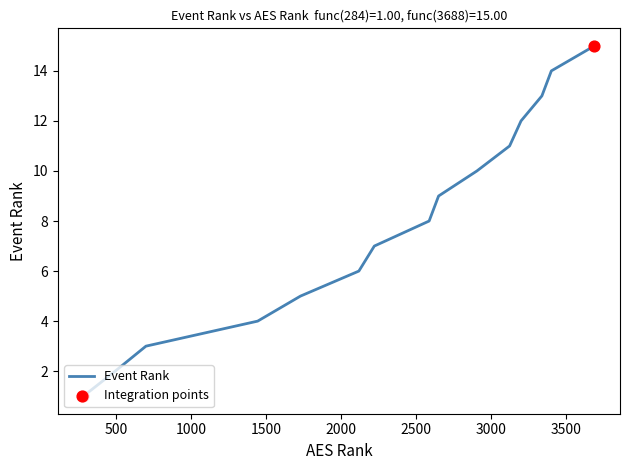

What is the maximum value shown in the chart?

15